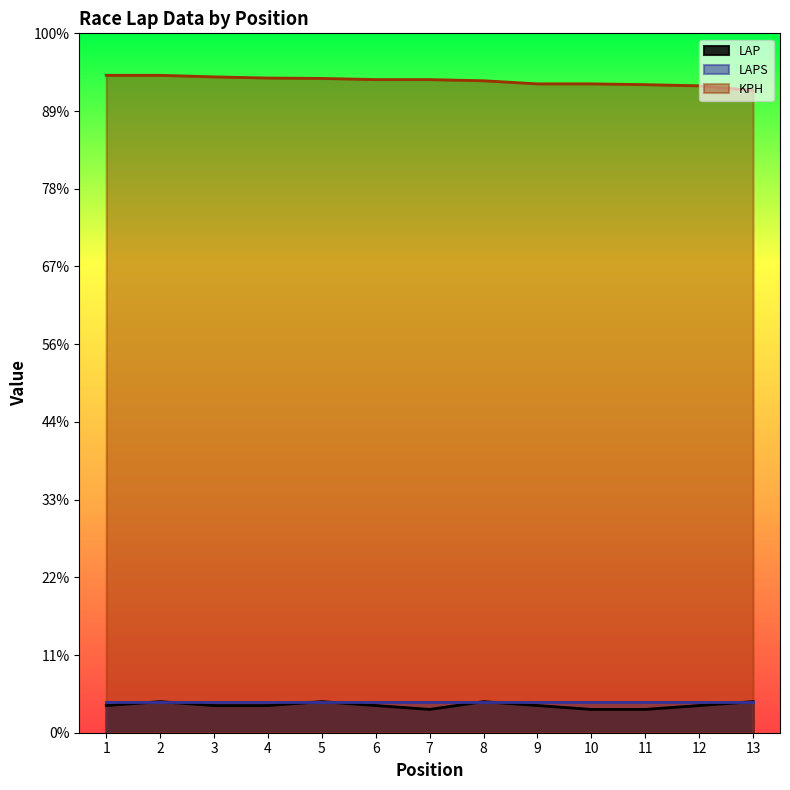

In LAP, how many points are lower than both neighbors (excluding endpoints)?

1